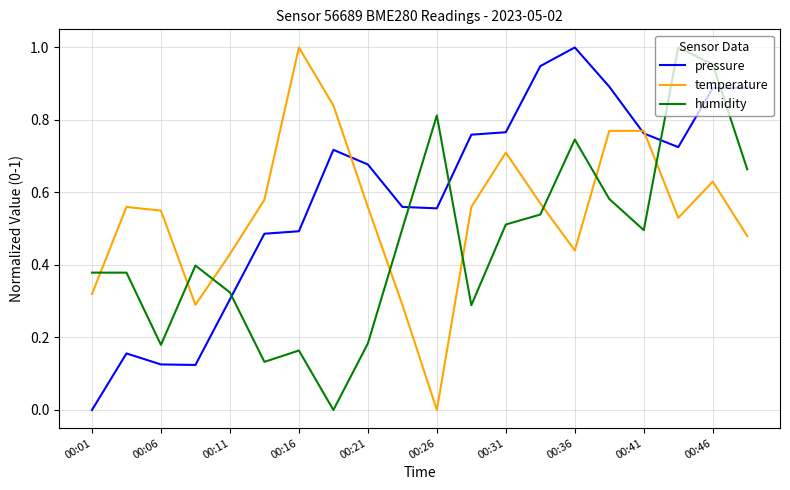

How many positive values does the humidity series have?

19